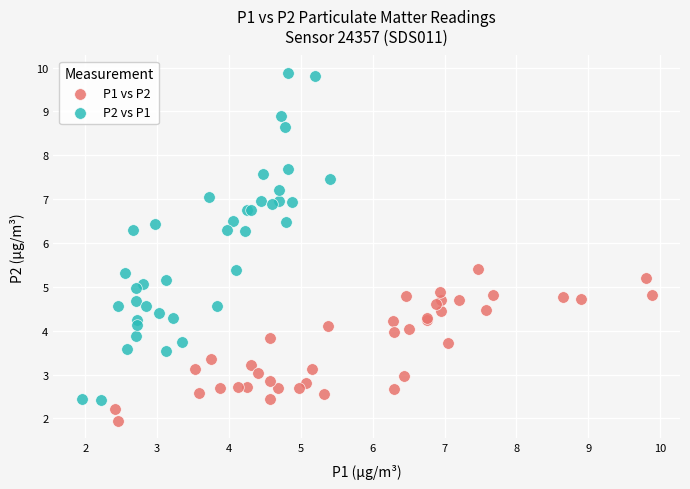

Which series has the widest spread of Y values?

P2 vs P1